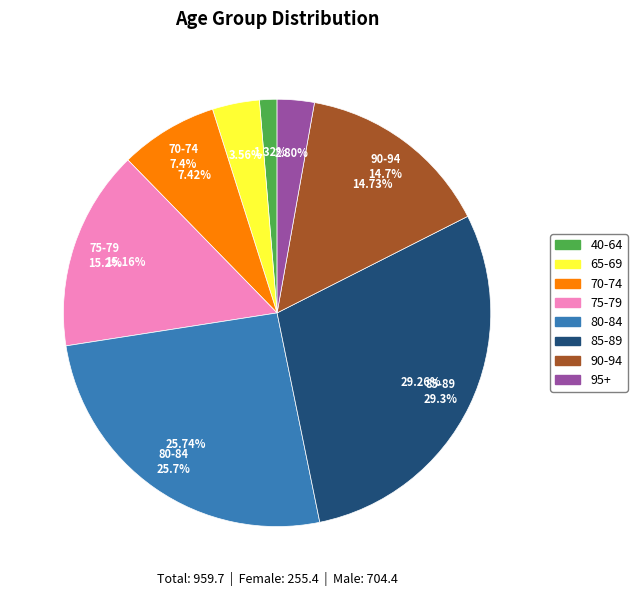

What portion of the pie excludes 70-74?

92.6%